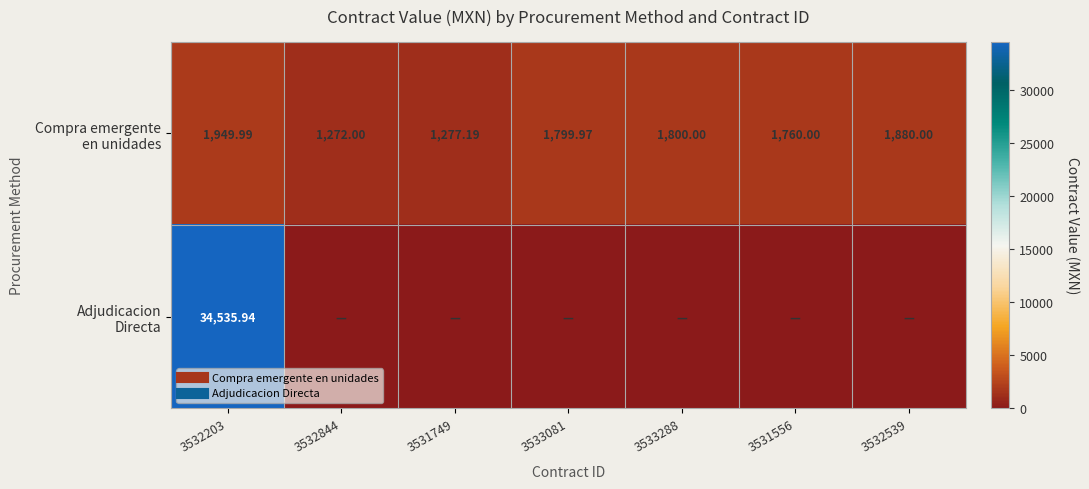

What is the total value across all series at 3533081?

1800.0